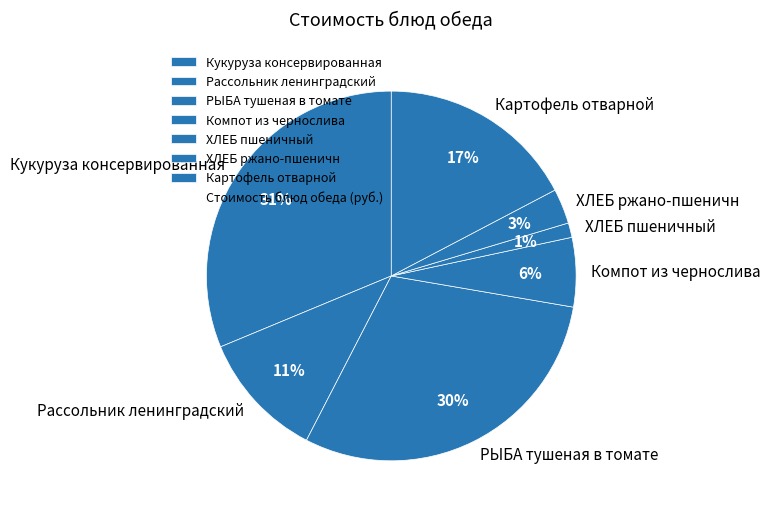

Between ХЛЕБ ржано-пшеничн and РЫБА тушеная в томате, which is larger?

РЫБА тушеная в томате